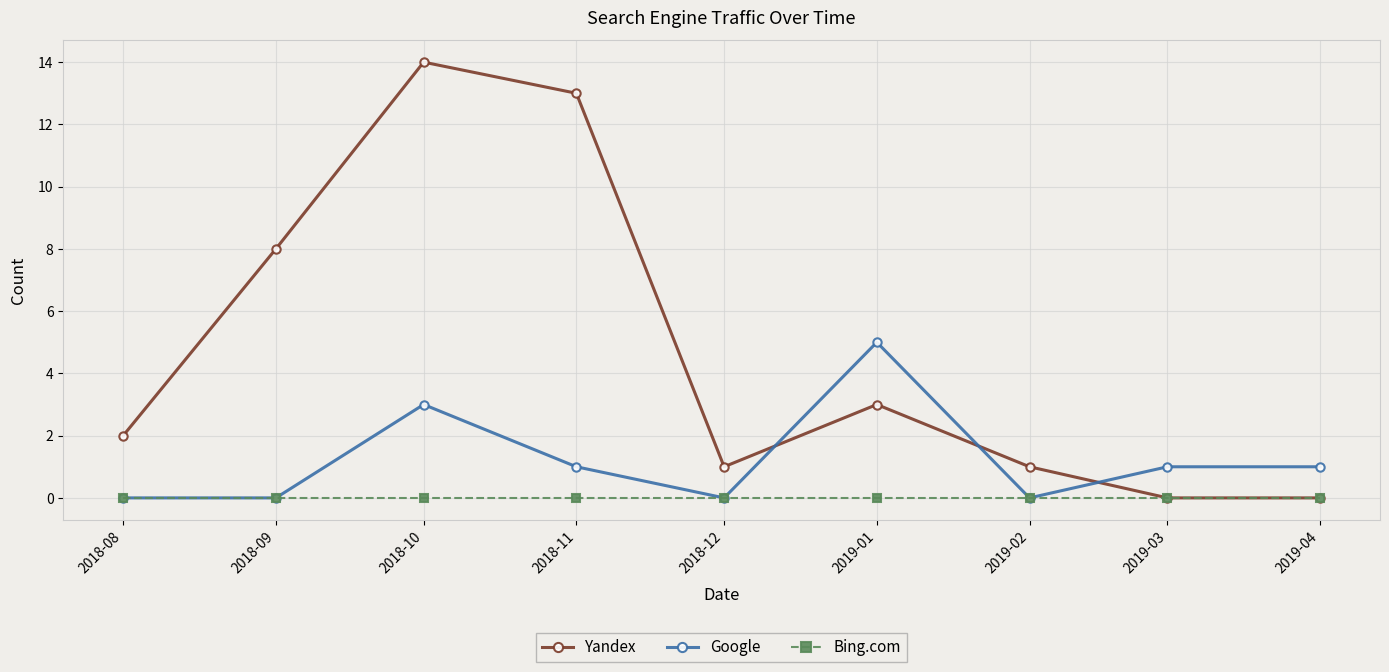

Between which two adjacent categories do Yandex and Google first intersect?

2018-12 and 2019-01